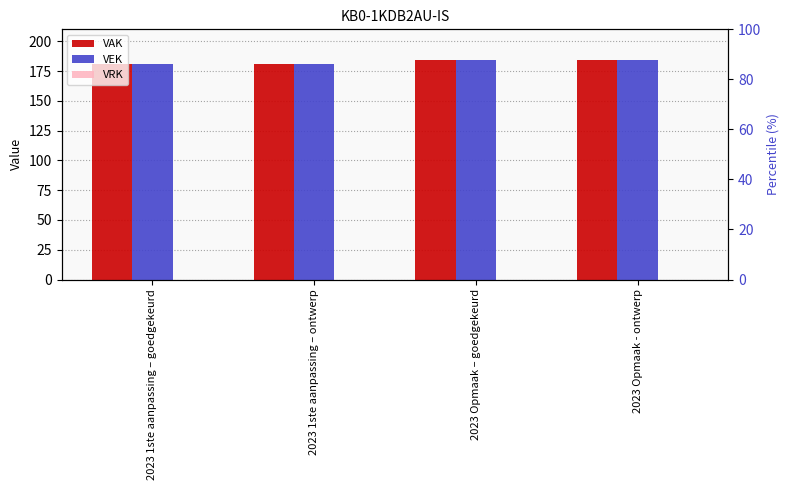

Between 2023 Opmaak – goedgekeurd and 2023 1ste aanpassing – goedgekeurd, which is larger?

2023 Opmaak – goedgekeurd